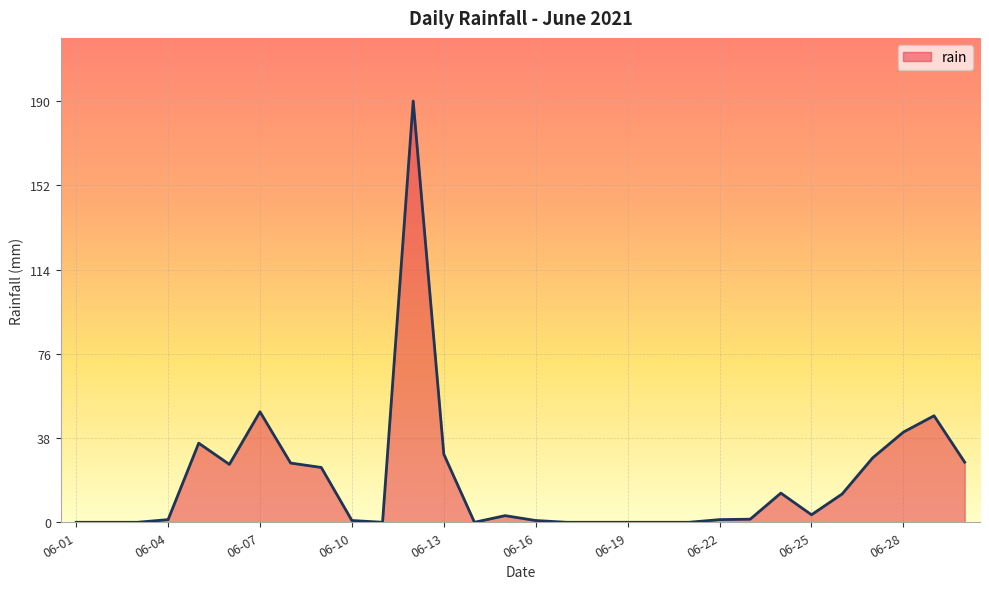

What is the greatest value displayed?

190.6